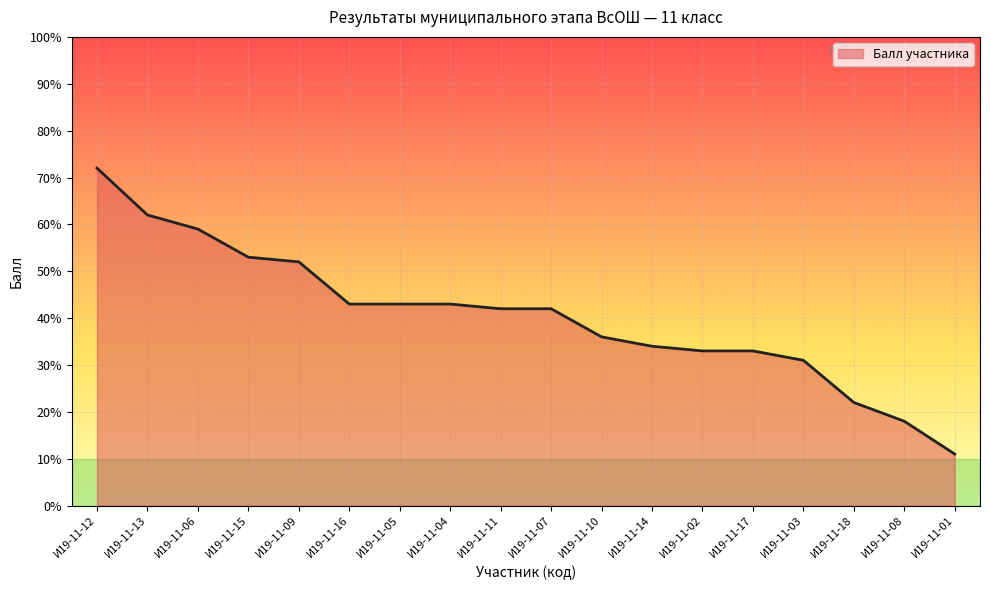

What is the difference between the second highest and minimum values?

51